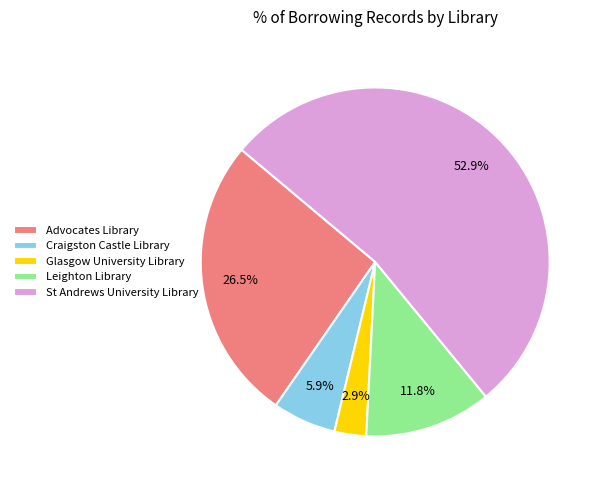

True or false: Leighton Library accounts for 1% of the total.

False